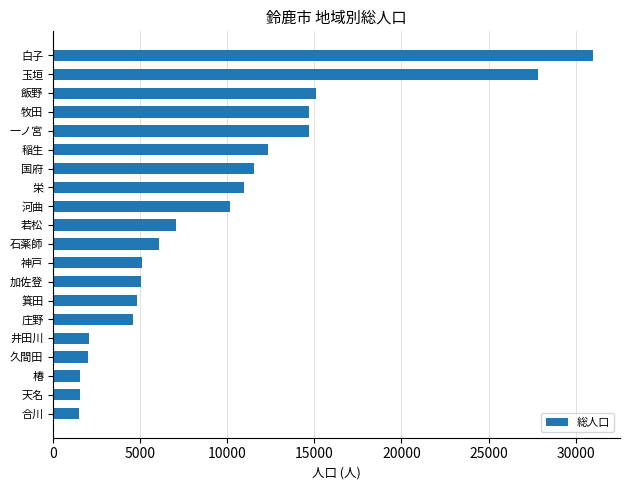

Which has a higher value, 河曲 or 天名?

河曲